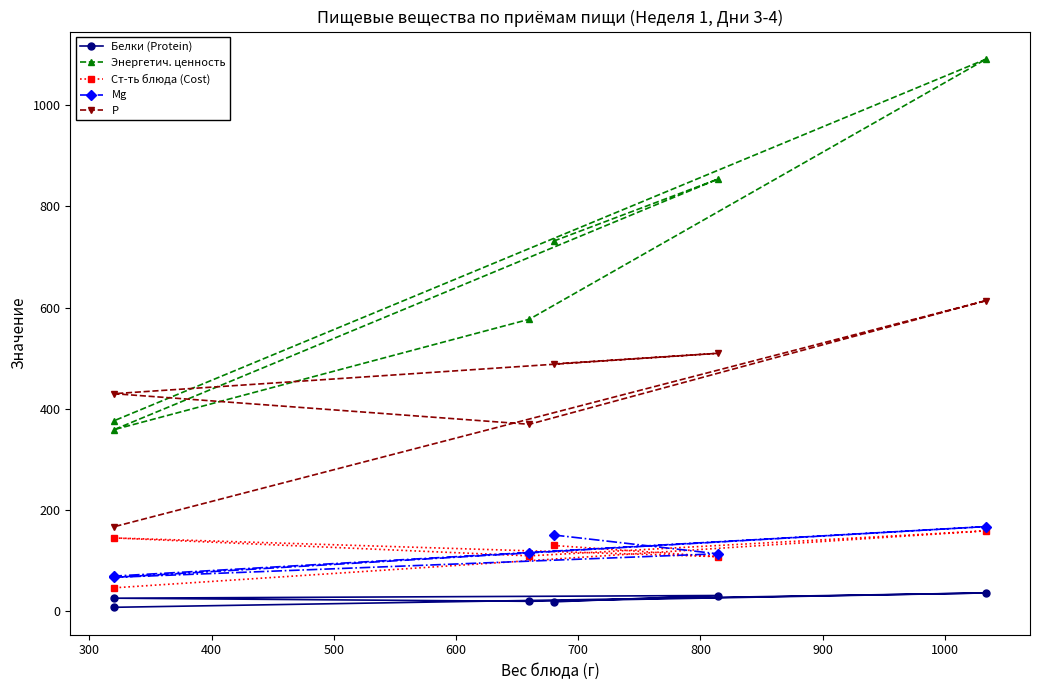

What is the greatest value displayed?

1091.3